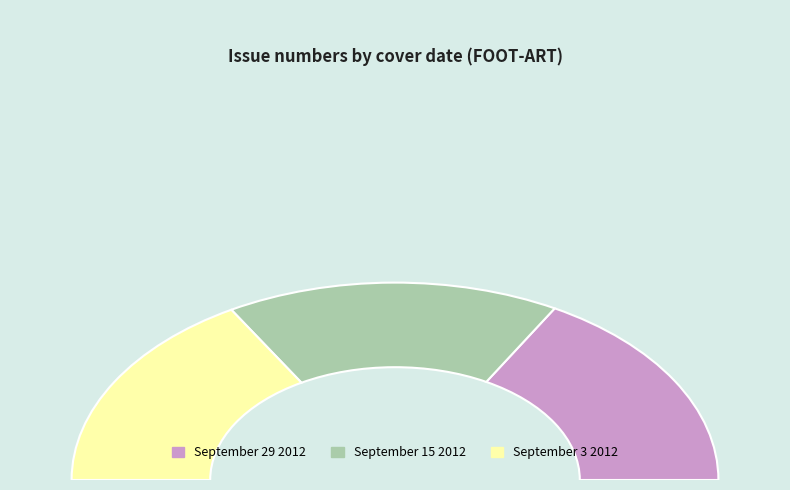

How many slices are in this pie chart?

3